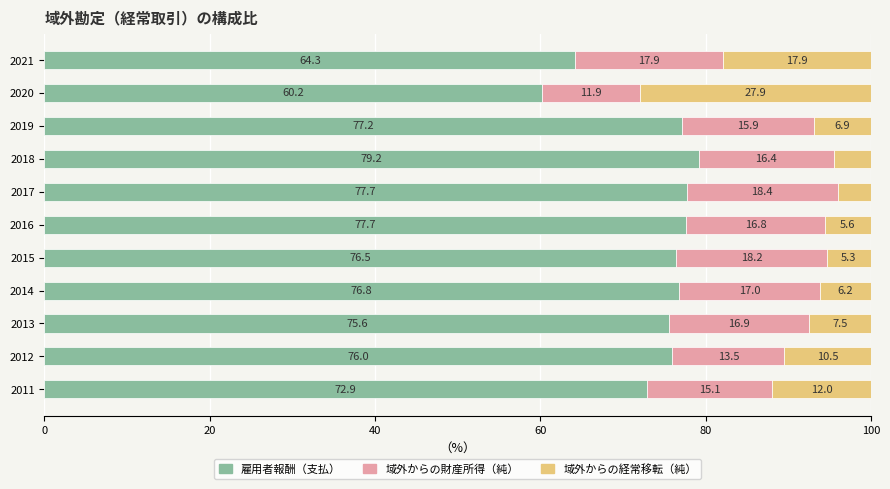

The value of 雇用者報酬（支払） at 2013 is 21.4. True or false?

False